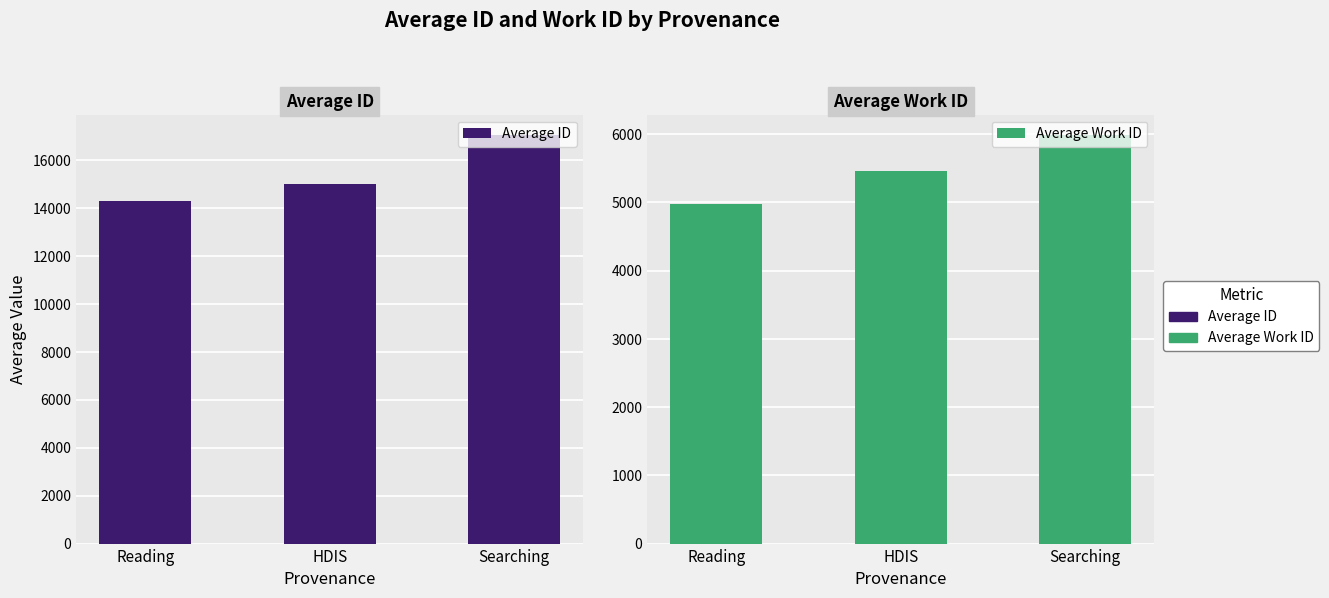

Reading left to right, list all the values displayed in this chart.

Average ID: 14274	14985	17043
Average Work ID: 4982	5461	5985